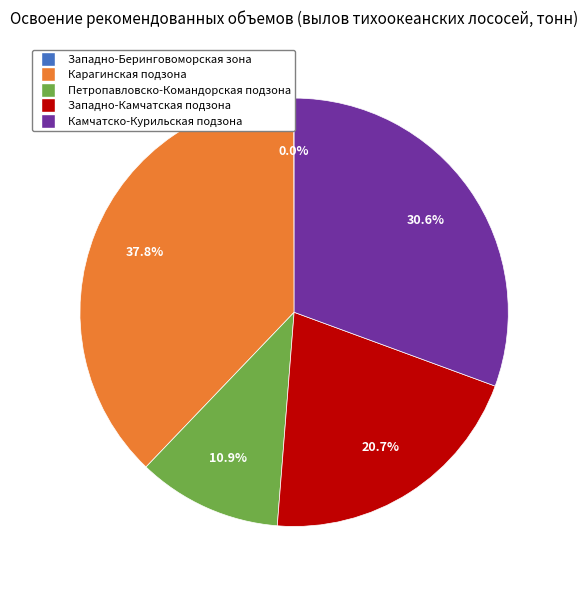

Between Камчатско-Курильская подзона and Западно-Камчатская подзона, which is larger?

Камчатско-Курильская подзона